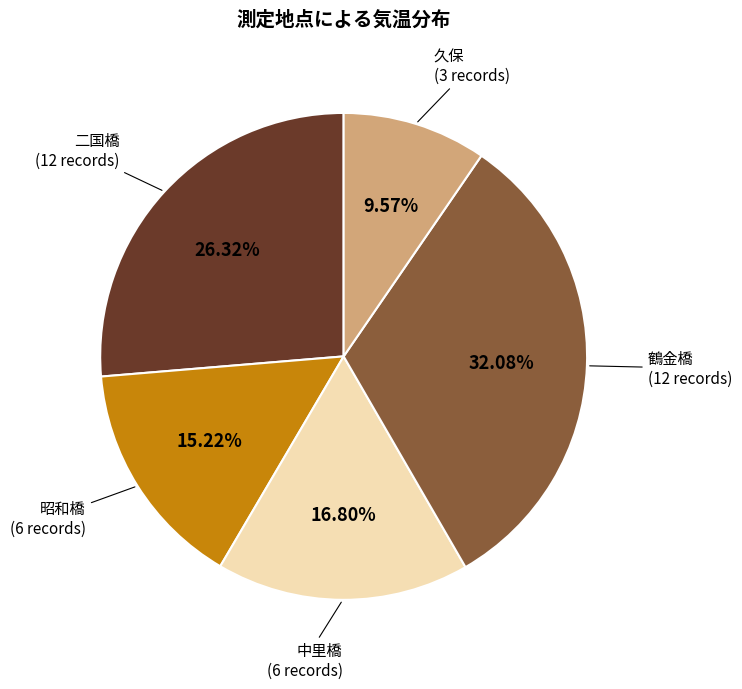

What is the largest slice in the pie chart?

鶴金橋